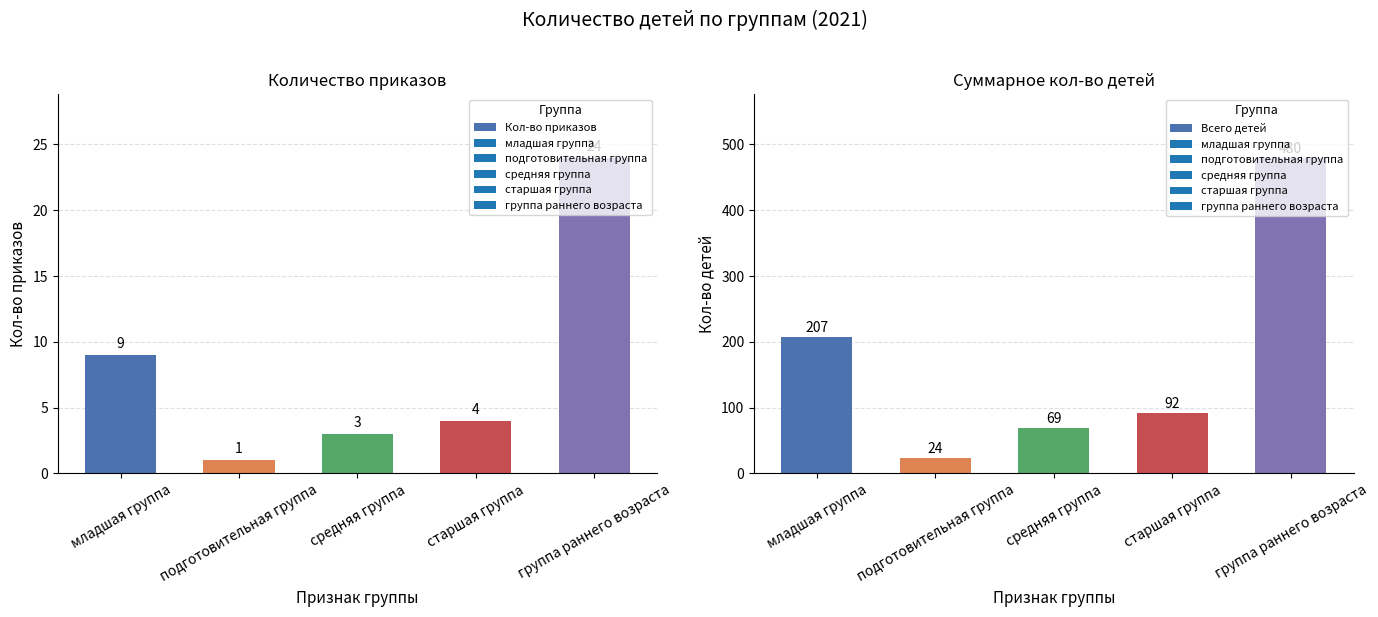

The value of Кол-во приказов at младшая группа is 3. True or false?

False